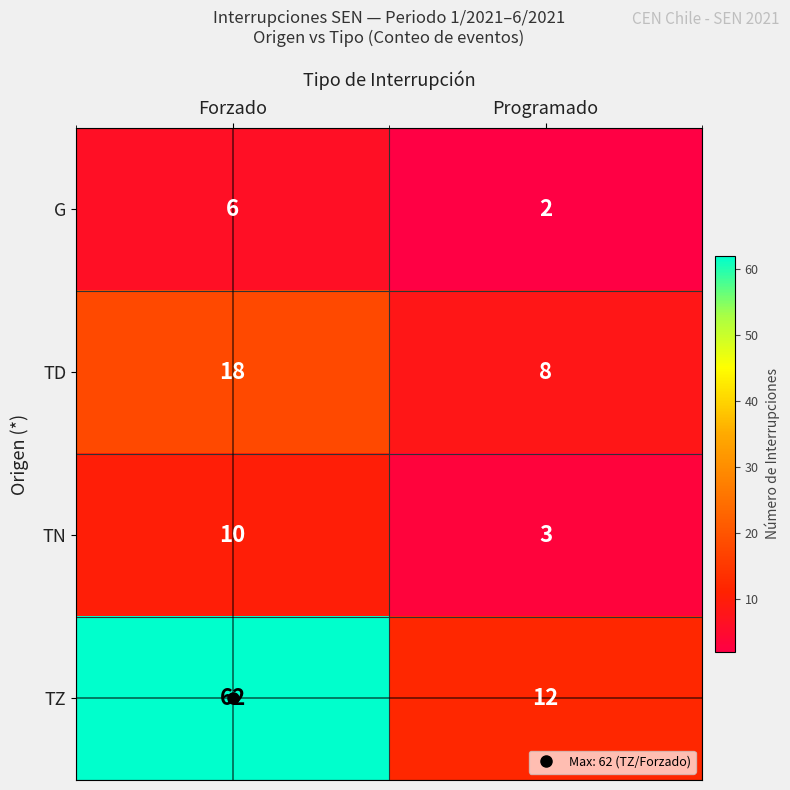

What is the difference between the maximum and minimum values in the TN series?

7